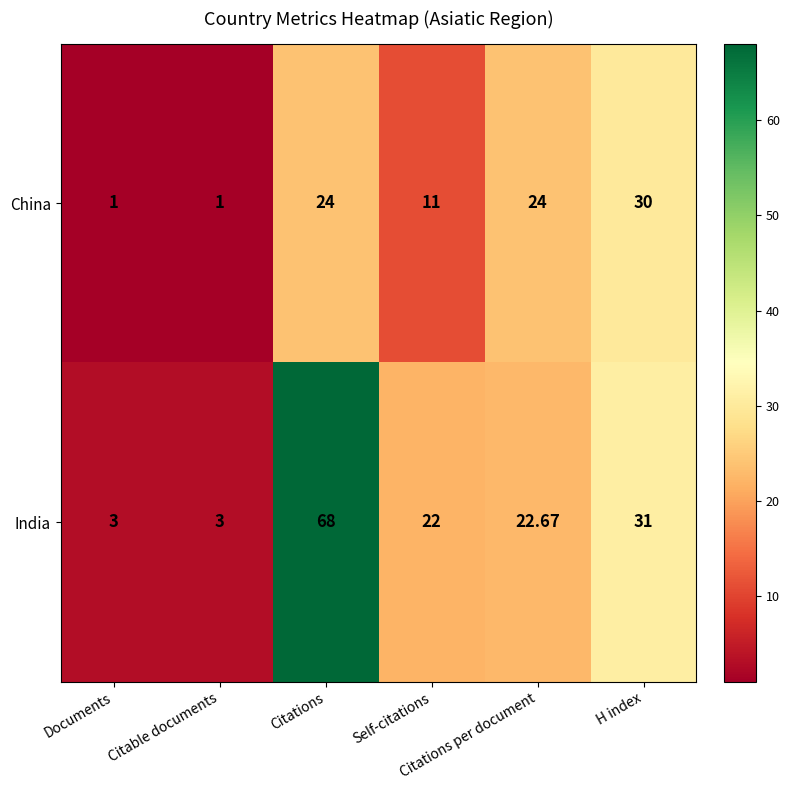

Which series has the widest spread of values?

India